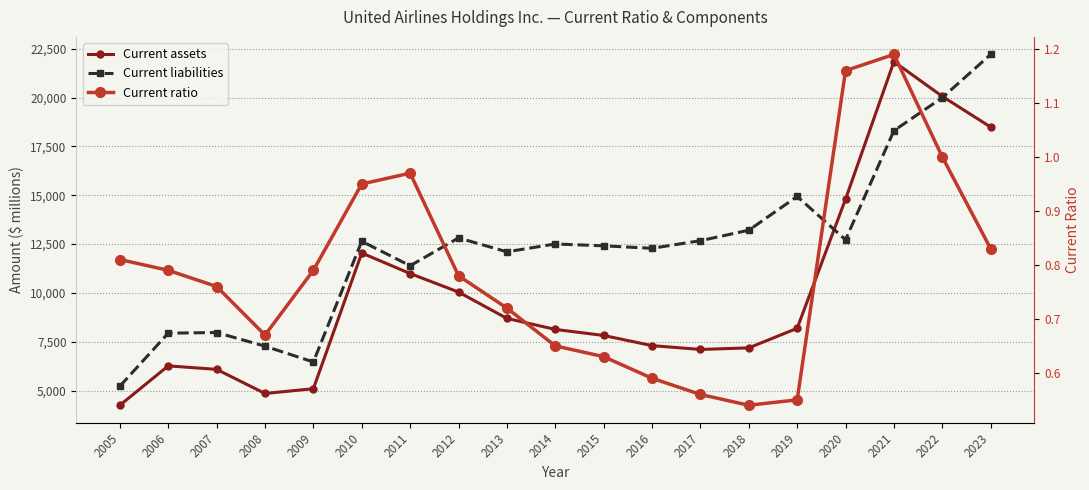

True or false: Current ratio and Current assets intersect in this chart.

False